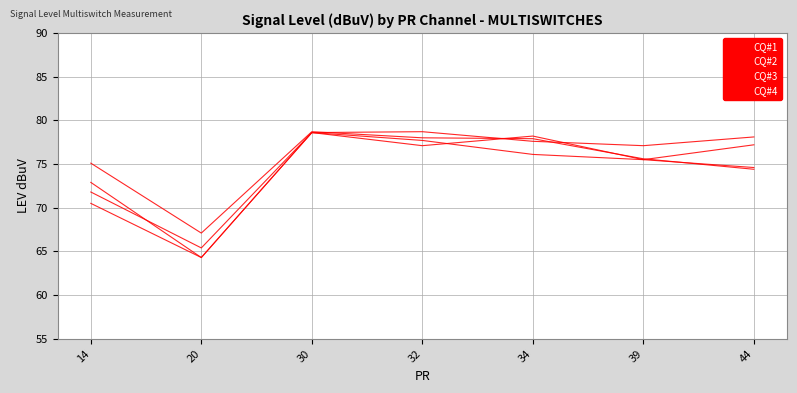

Does the chart have visible grid lines?

Yes